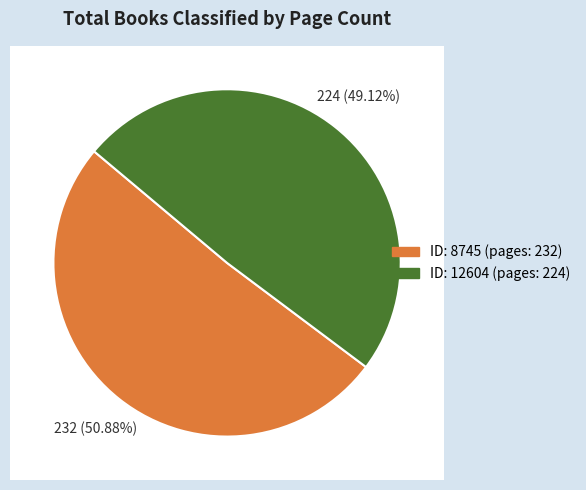

What is the change in value from 8745 to 12604?

-8